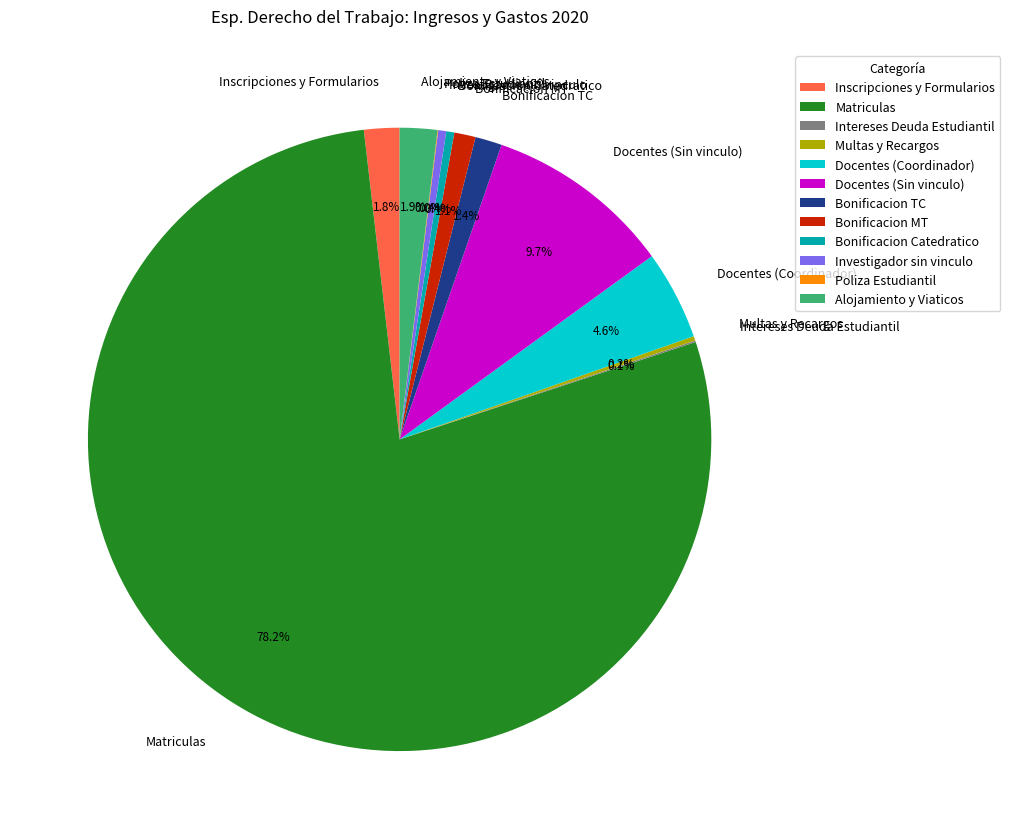

Between Inscripciones y Formularios and Investigador sin vinculo, which is larger?

Inscripciones y Formularios